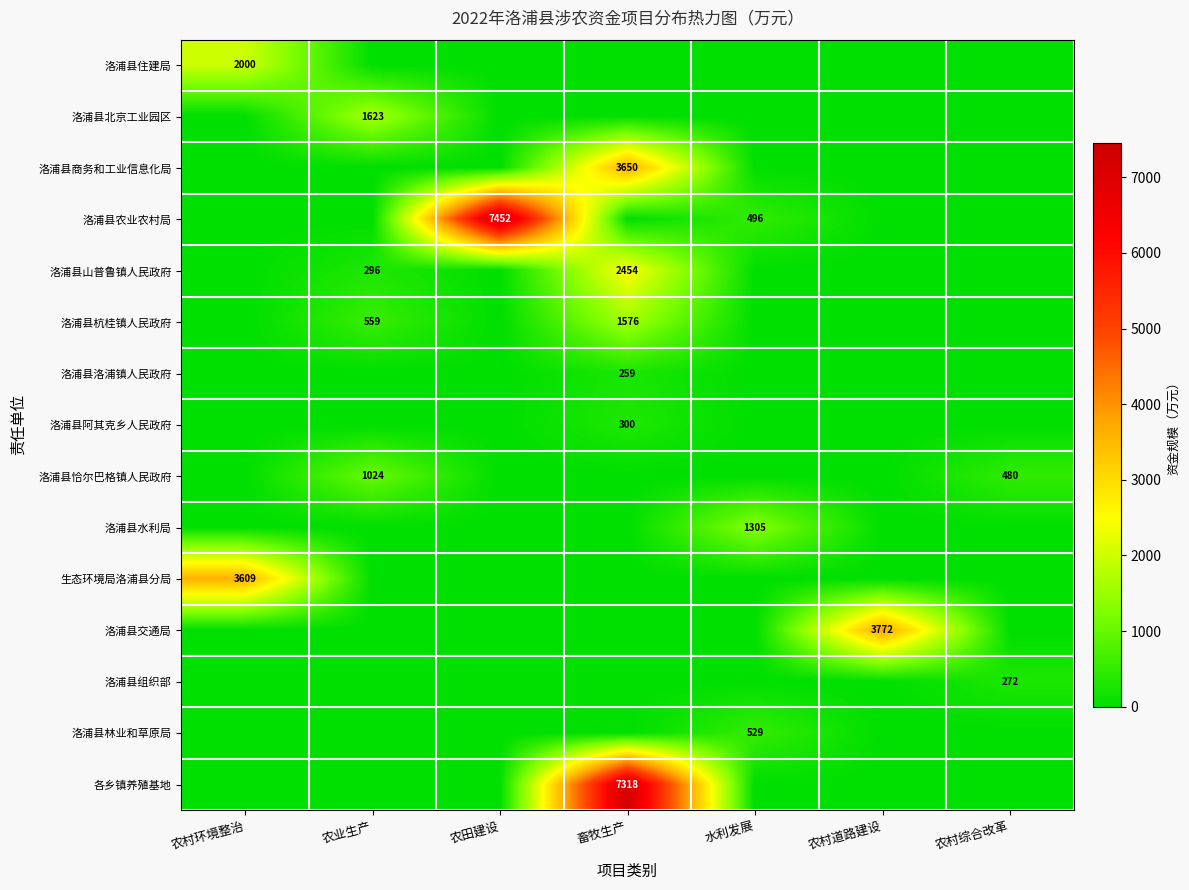

Is it true that 洛浦县恰尔巴格镇人民政府 equals 296 at 农村综合改革?

False